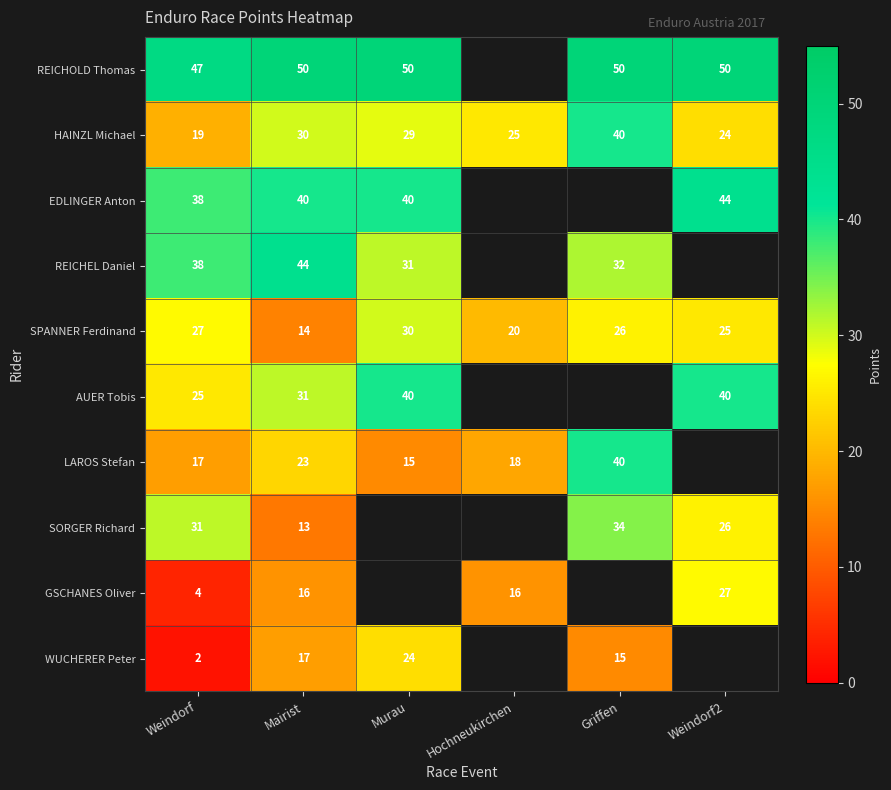

At Mairist, list the series in order from largest to smallest.

REICHOLD Thomas, REICHEL Daniel, EDLINGER Anton, AUER Tobis, HAINZL Michael, LAROS Stefan, WUCHERER Peter, GSCHANES Oliver, SPANNER Ferdinand, SORGER Richard